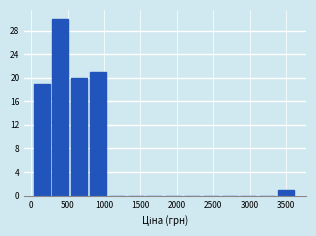

Reading left to right, list every bar in this chart as the range it spans on the x-axis followed by its height. Neither the bar edges nor the heights are printed on the chart, so give them approximately, as read against the axes.

50 to 300: 19
300 to 550: 30
550 to 800: 20
800 to 1050: 21
1050 to 1300: 0
1300 to 1600: 0
1600 to 1850: 0
1850 to 2100: 0
2100 to 2350: 0
2350 to 2600: 0
2600 to 2850: 0
2850 to 3150: 0
3150 to 3400: 0
3400 to 3650: 1